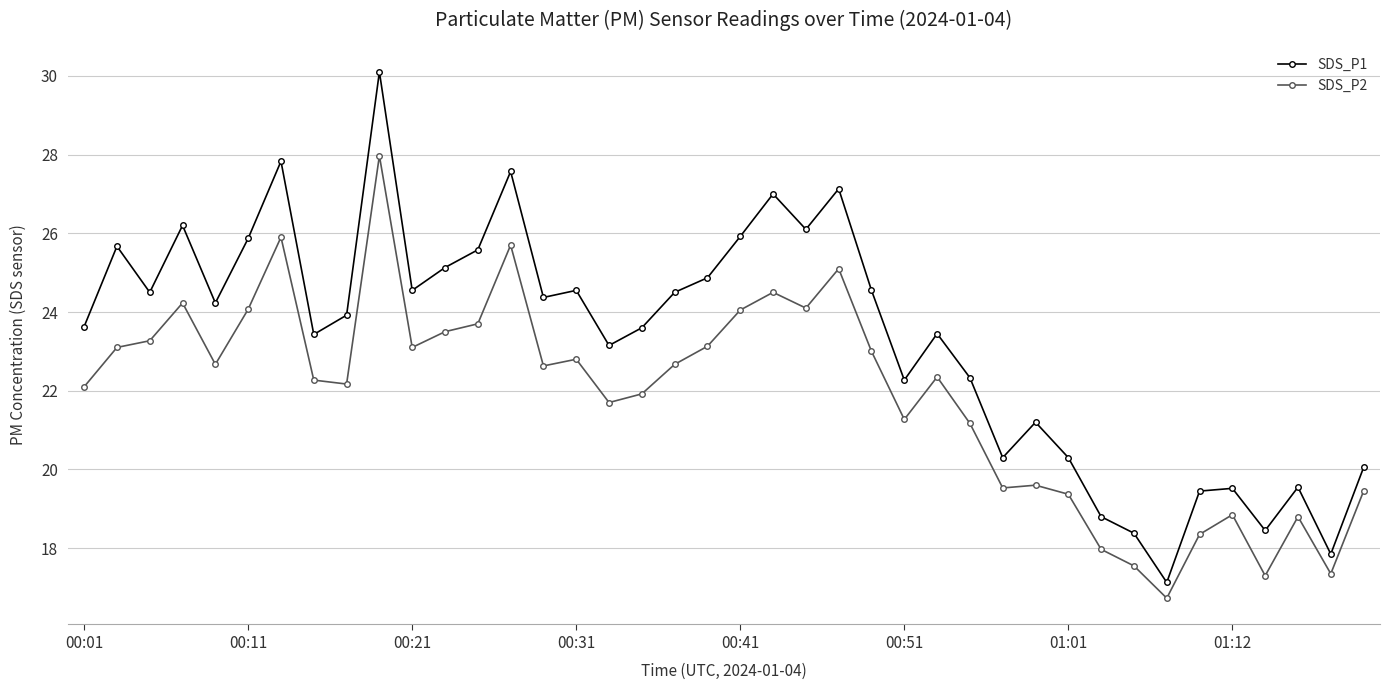

True or false: SDS_P1 has more than 2 points higher than both neighbors.

True